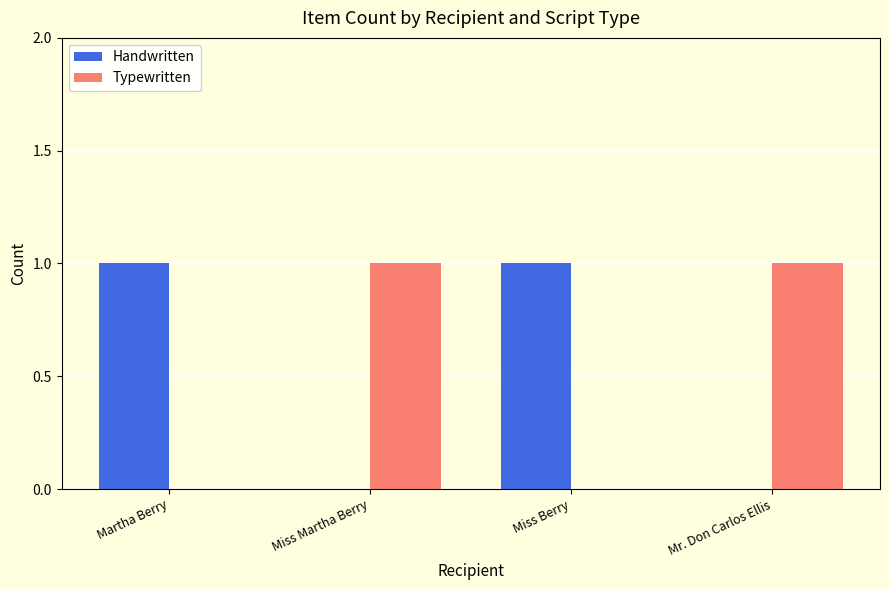

True or false: Handwritten has a value of 1 at Mr. Don Carlos Ellis.

False